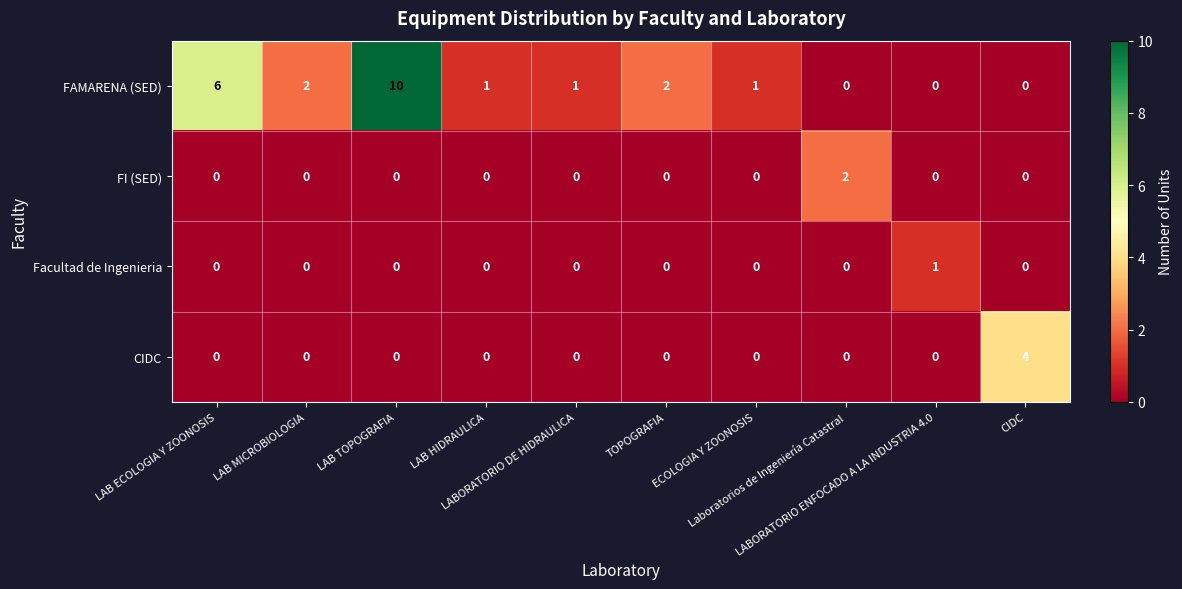

Which series has the largest range (max minus min)?

FAMARENA (SED)